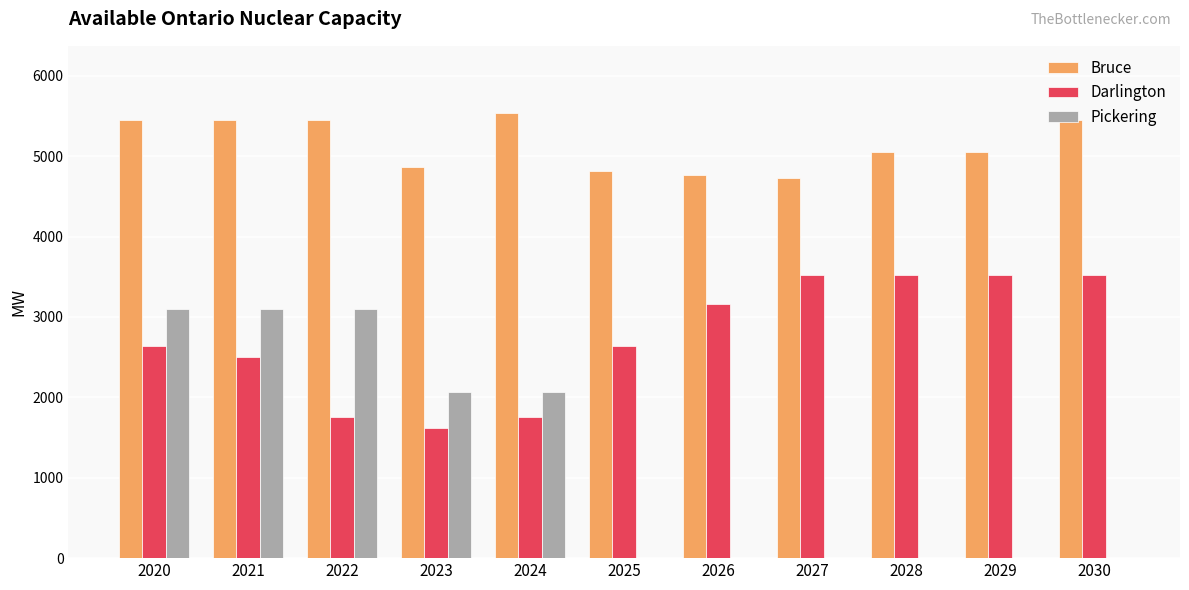

Are the bars grouped side by side (vs. stacked)?

Yes